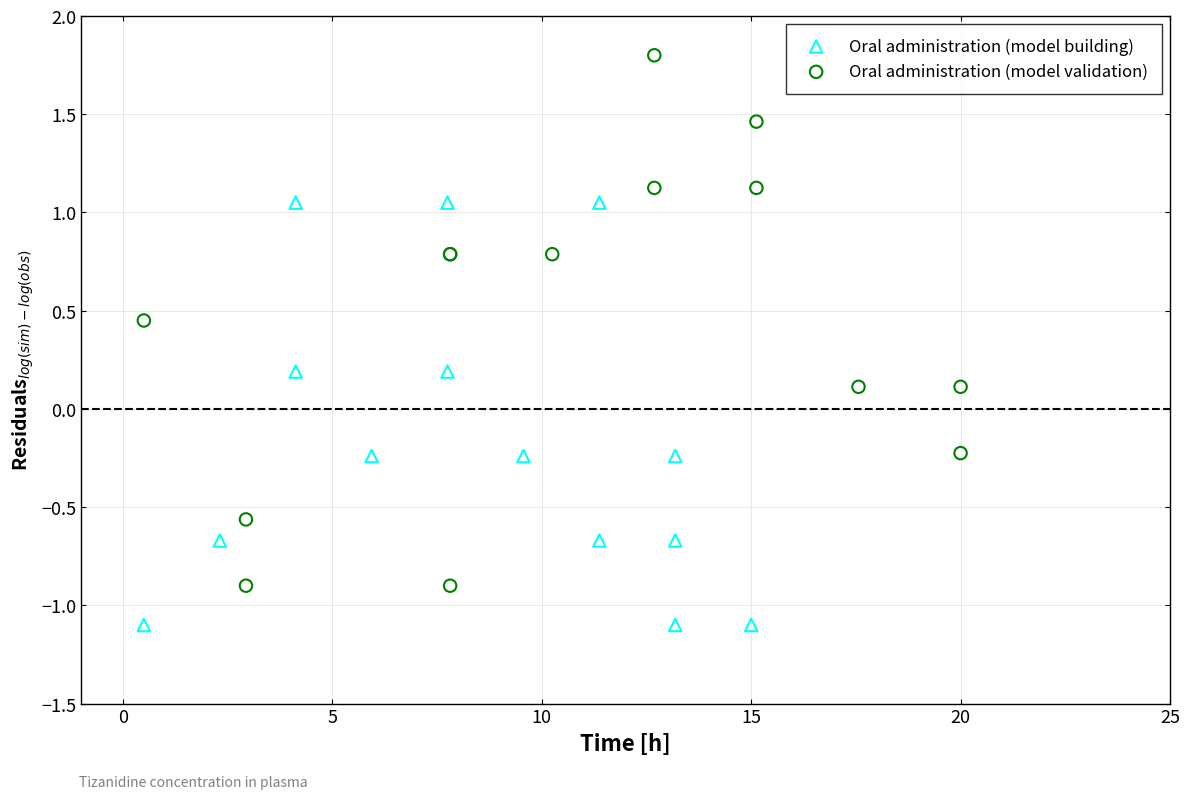

Which series contains the lowest Y value?

Oral administration (model building)